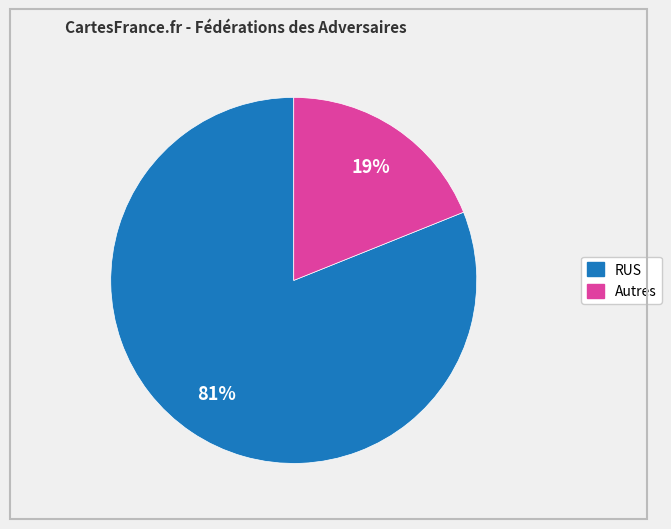

To the nearest percent, what is the difference between the largest and smallest slice percentages?

62%